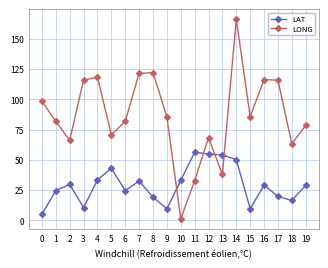

Which category has the highest value across all series?

14